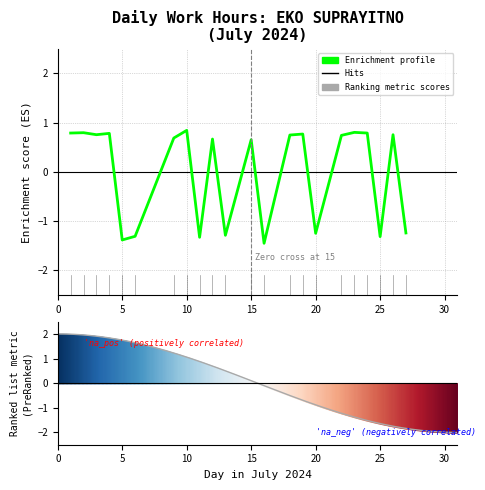

Which label corresponds to the largest value in the chart?

10